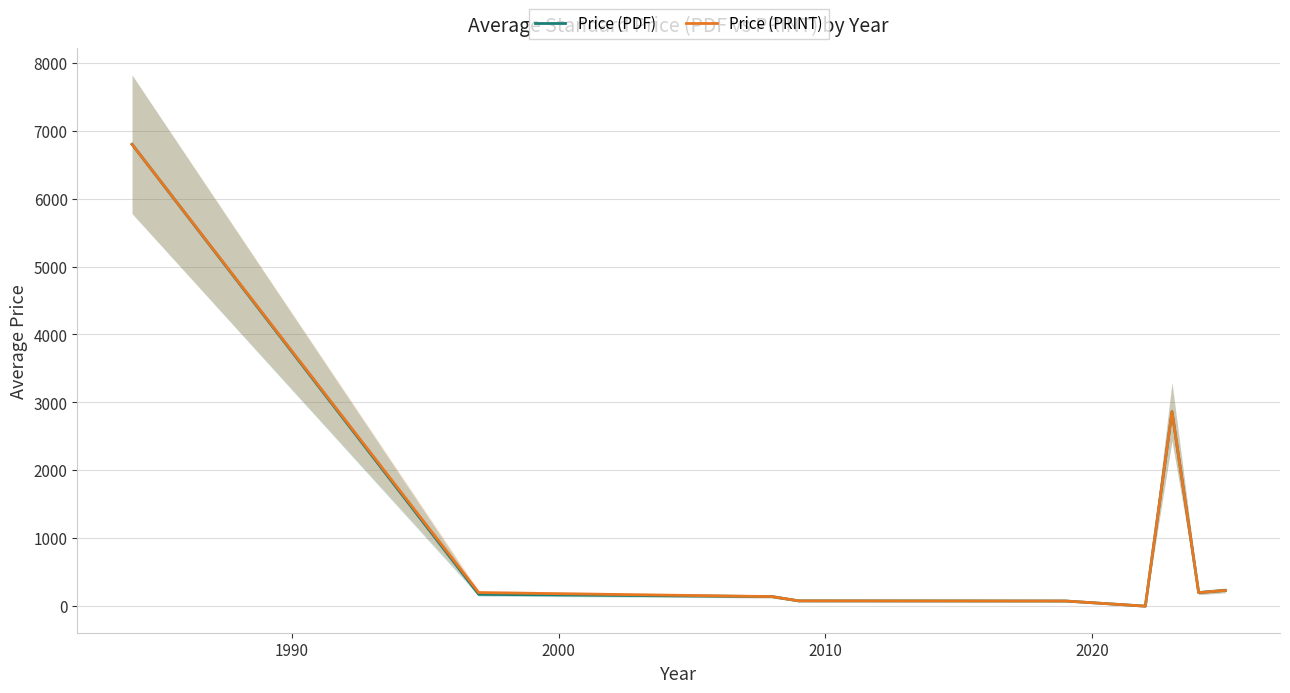

True or false: Price (PDF) has a value of 330.5 at 8.

False